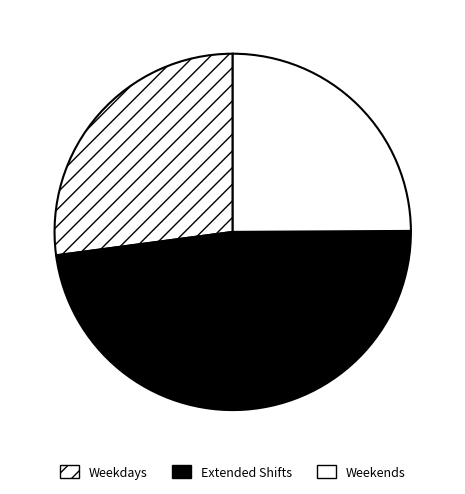

Count the number of slices in the pie.

3